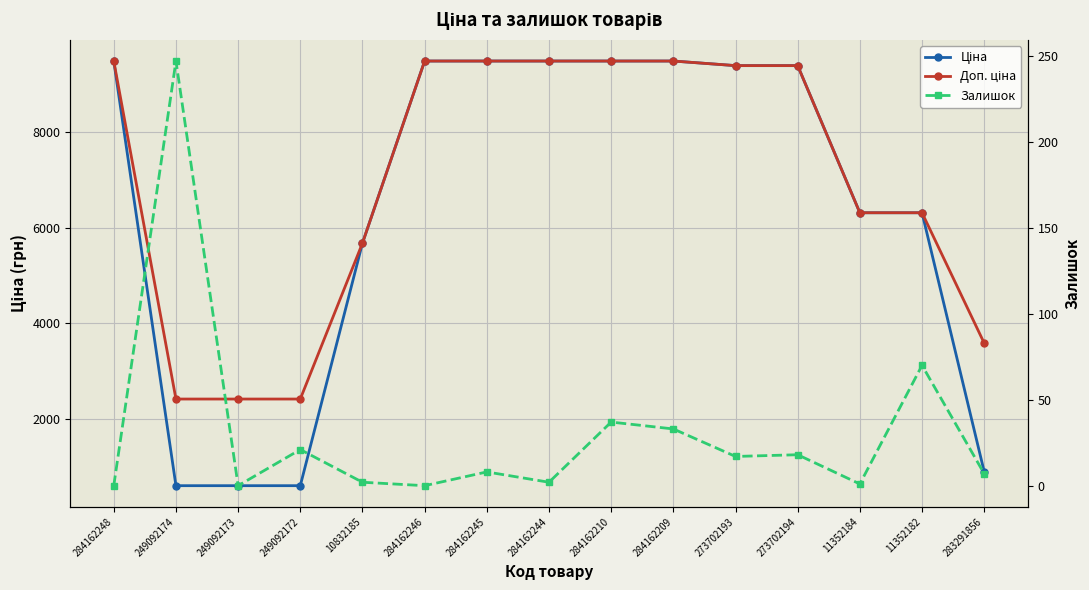

What is the sum of the Доп. ціна values at 284162209 and 249092174?

11894.9